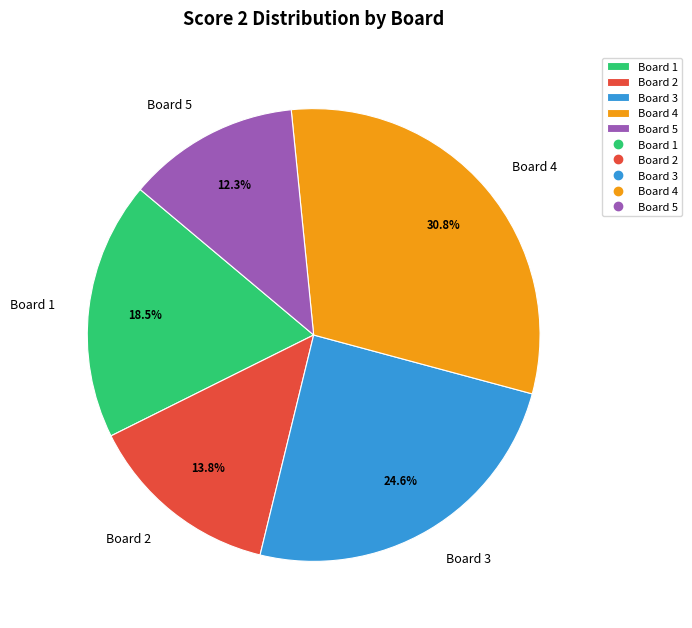

What percentage is the Board 3 slice, to the nearest percent?

25%